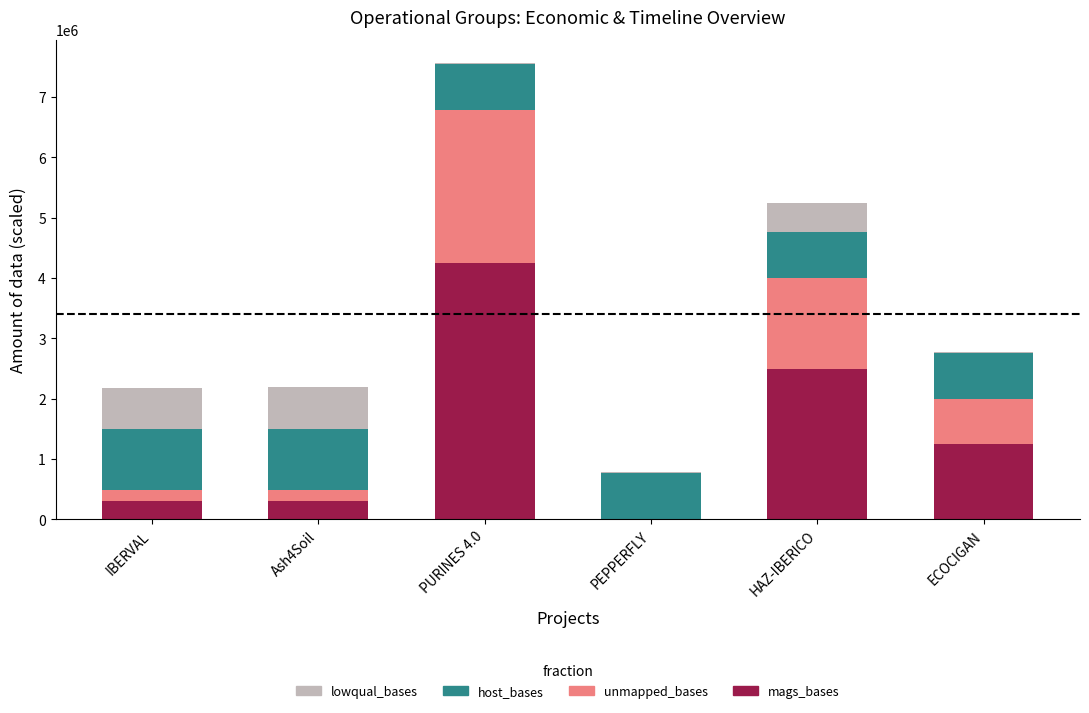

Which category has the highest value in the mags_bases series?

PURINES 4.0